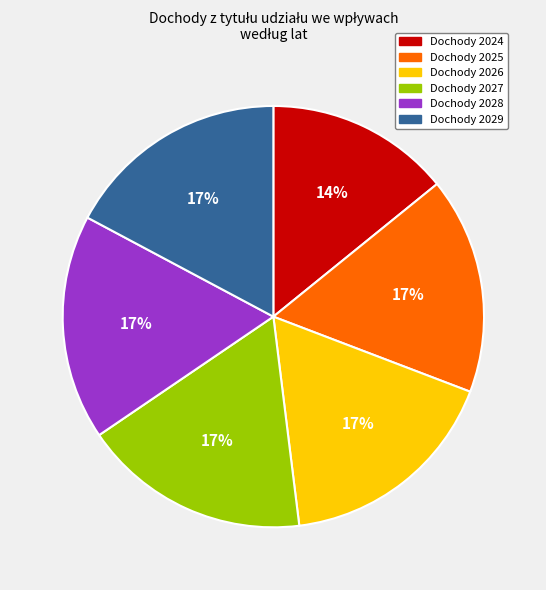

Is there any slice that represents more than half of the pie?

No